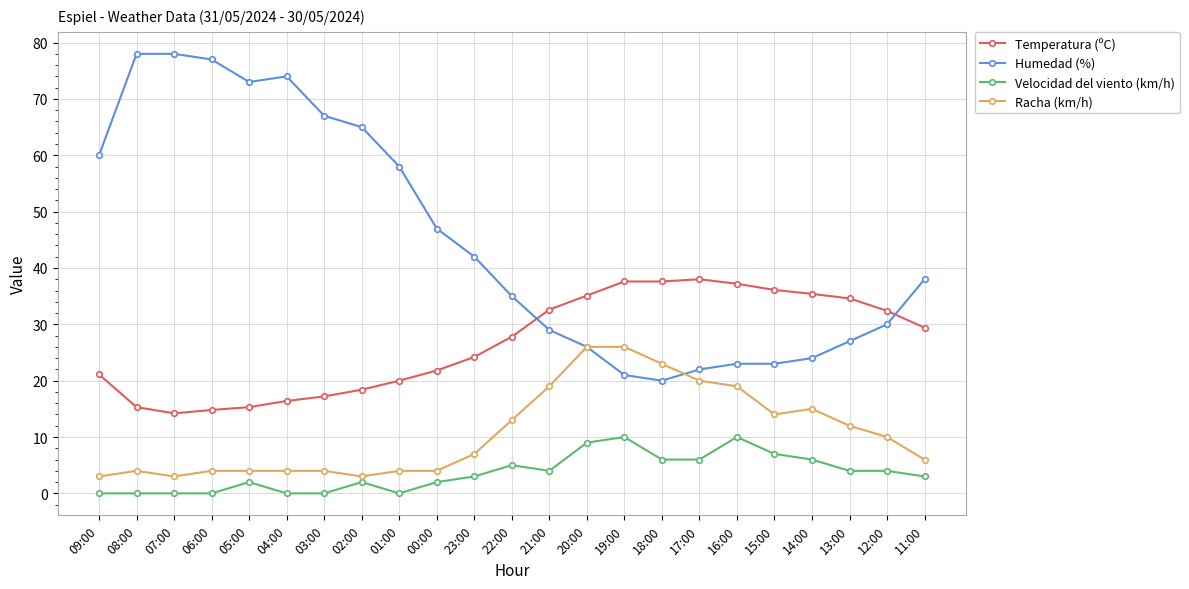

True or false: Velocidad del viento (km/h) and Racha (km/h) cross at least once.

False